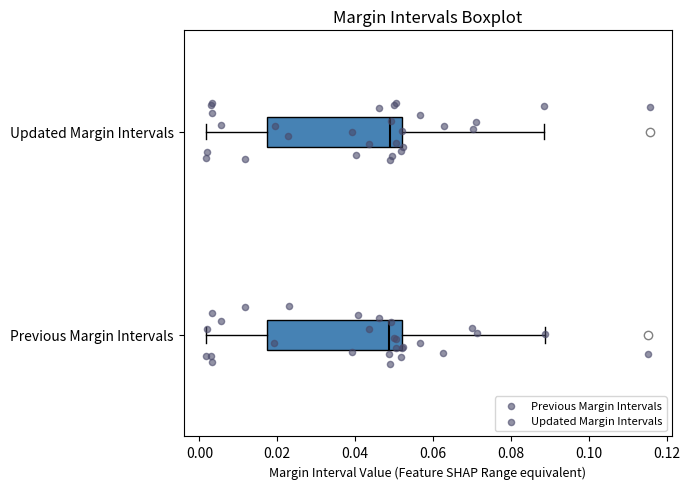

Reading bottom to top, transcribe this box plot: for each box, give where its median line is, the range the box spans, and where its two whiskers end, as read against the x-axis. The values are not printed on the chart, so give them approximately, as read against the axis.

Previous Margin Intervals: median 0.048, box 0.018 to 0.052, whiskers 0.002 to 0.088
Updated Margin Intervals: median 0.050, box 0.018 to 0.052, whiskers 0.002 to 0.088